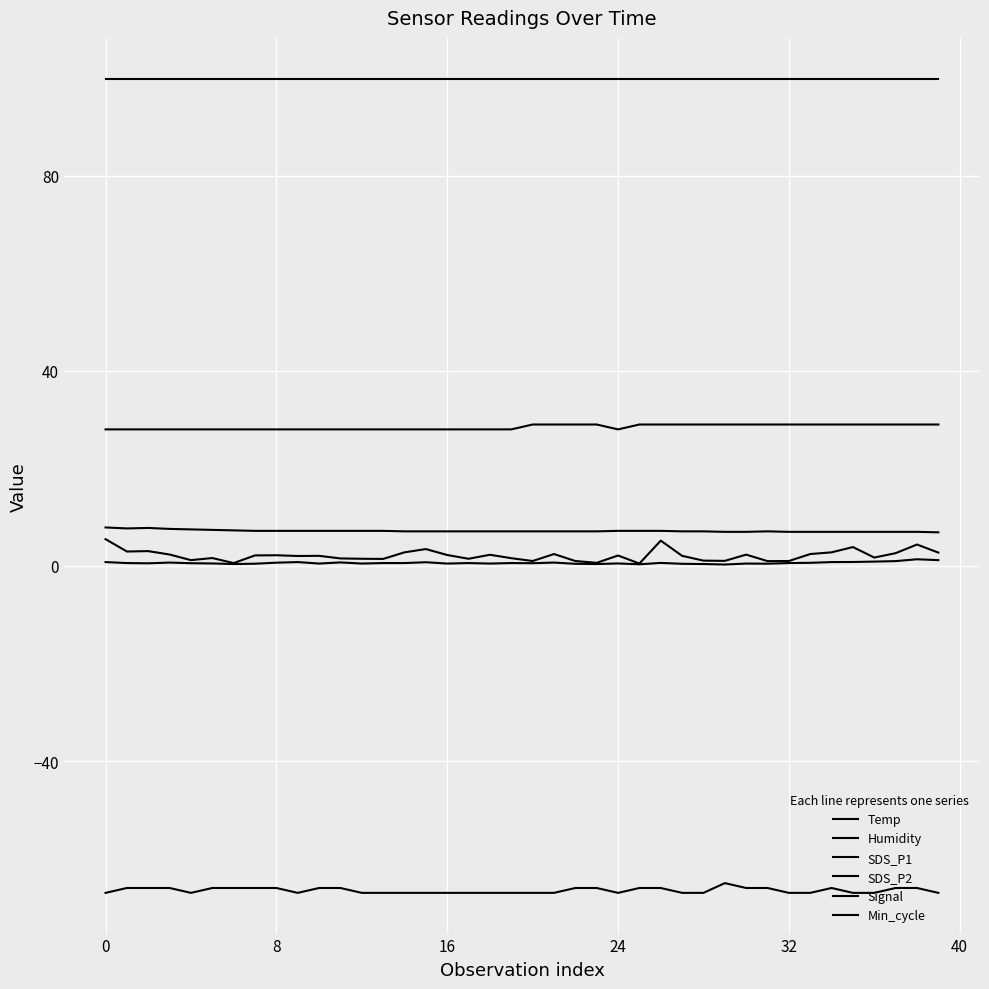

Is this an area chart (filled region under the line)?

No